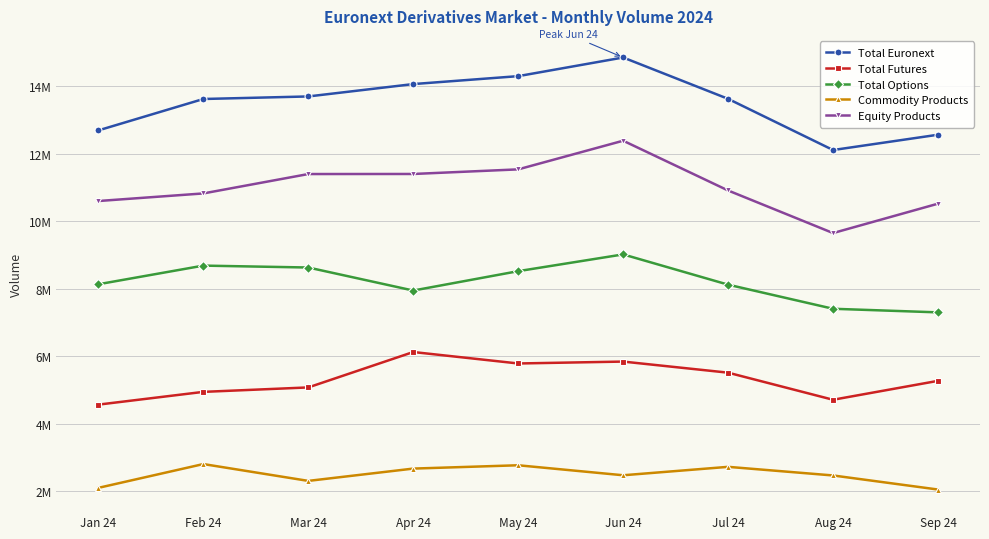

What are all the series names shown in the legend?

Total Euronext, Total Futures, Total Options, Commodity Products, Equity Products